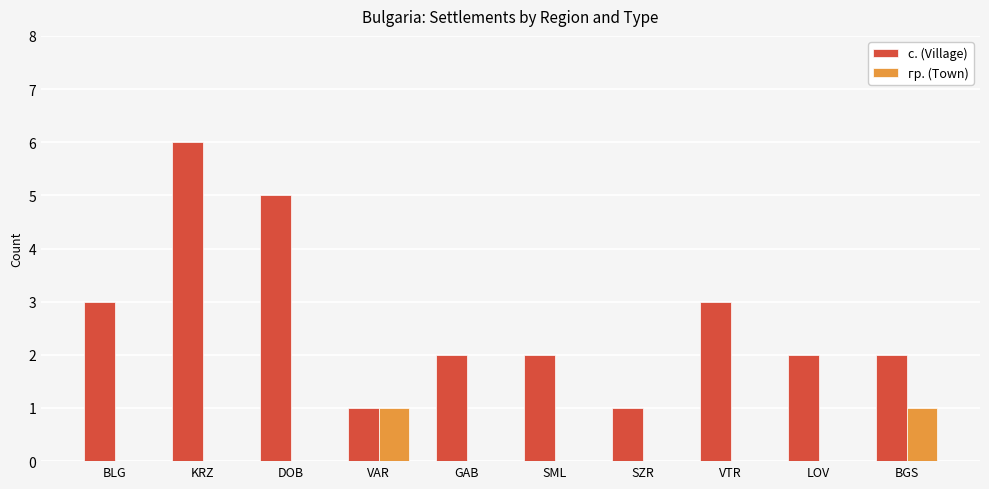

Reading right to left, extract all data points from this chart.

с. (Village): 2	2	3	1	2	2	1	5	6	3
гр. (Town): 1	0	0	0	0	0	1	0	0	0